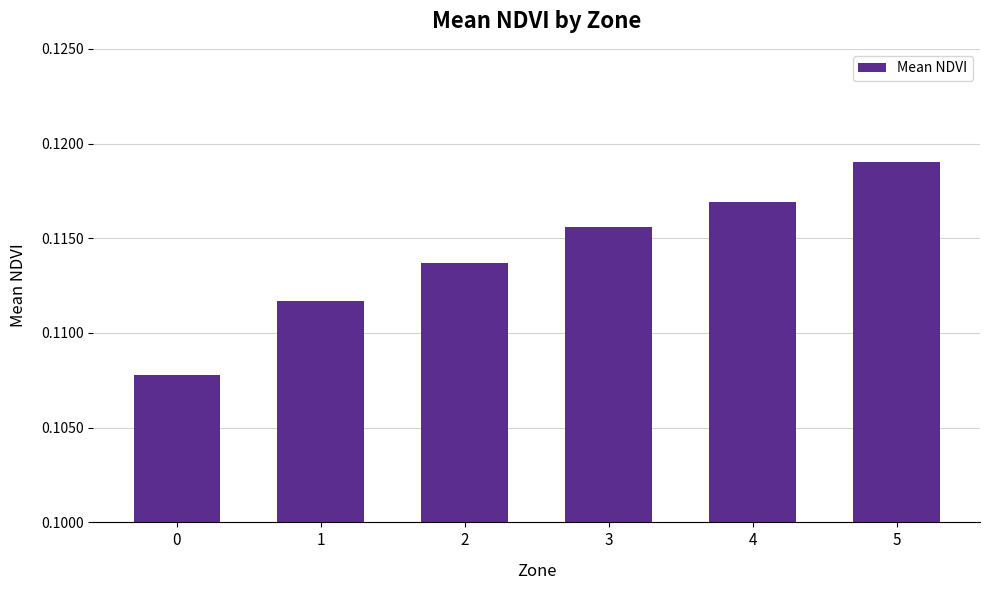

List the labels in order of value, largest first.

5, 4, 3, 2, 1, 0